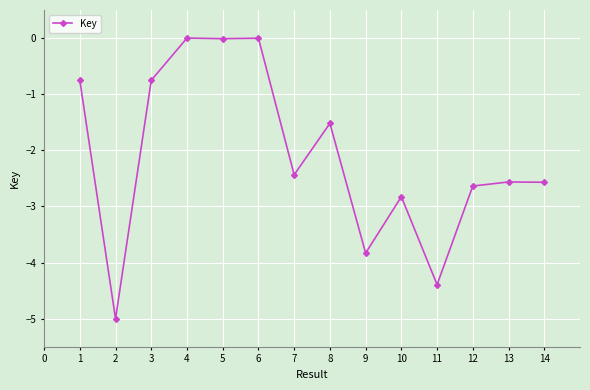

What is the value of the 1st point from the left?

-0.8